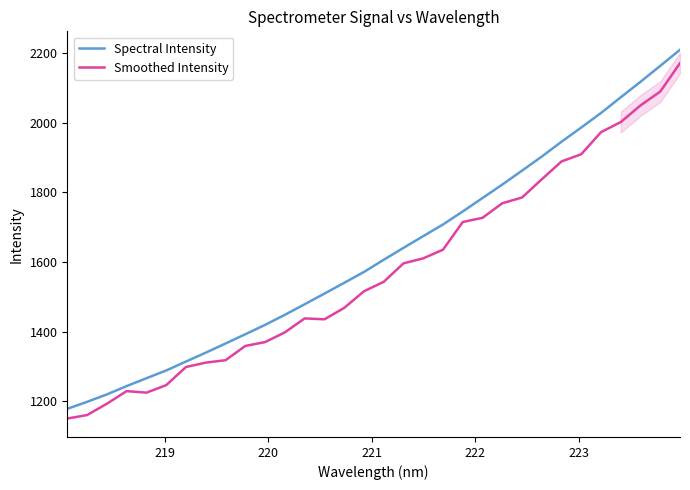

What are all the series names shown in the legend?

Spectral Intensity, Smoothed Intensity